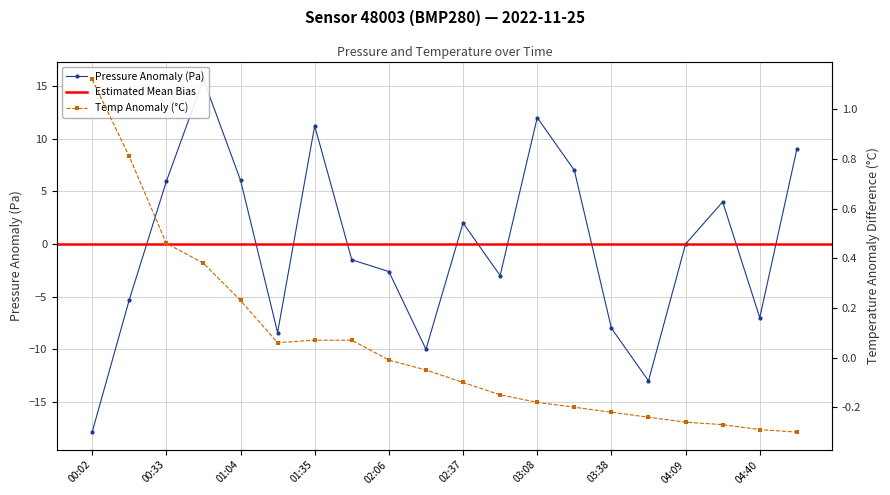

At which category is the sum across all series the highest?

00:49